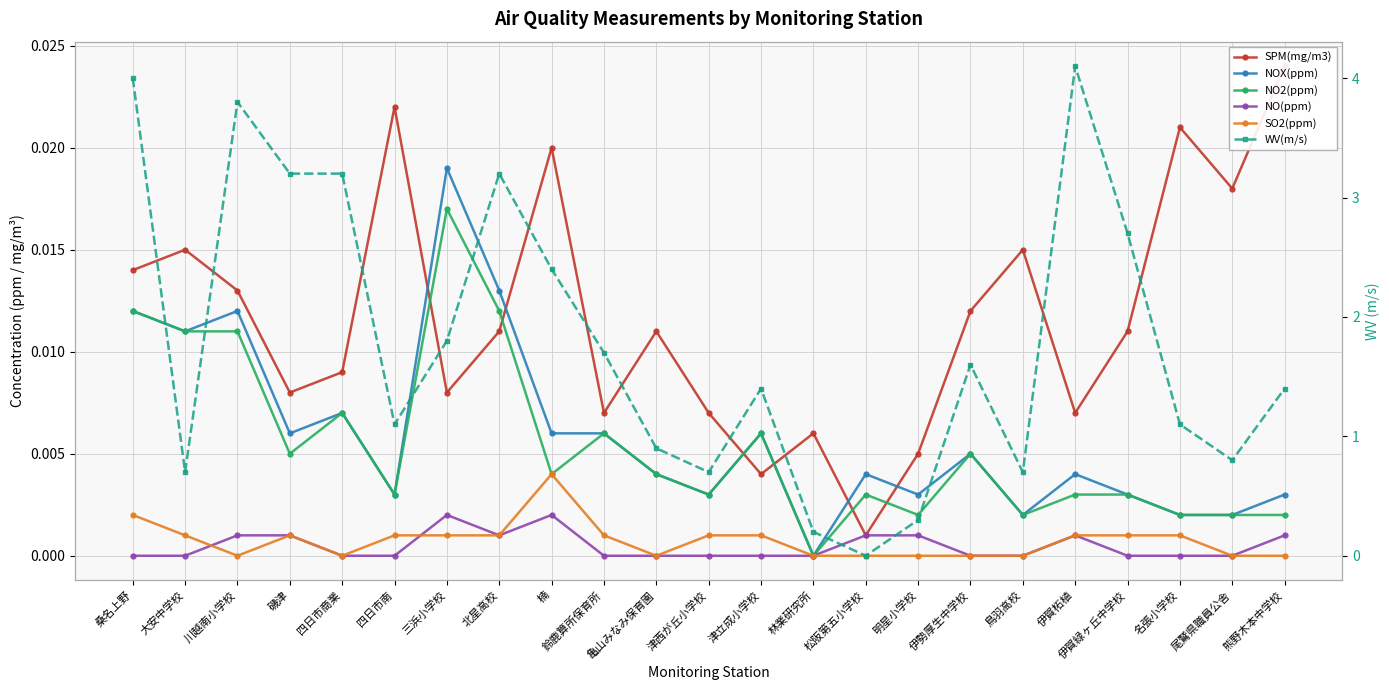

What is the sum of the WV(m/s) values at 尾鷲県職員公舎 and 津立成小学校?

2.2